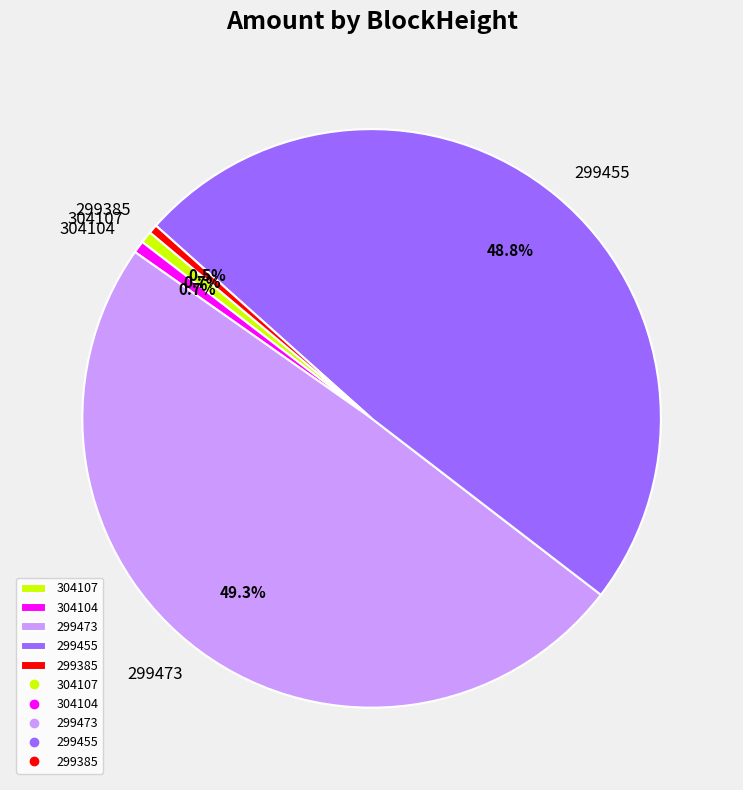

What percentage is the 299473 slice, to the nearest percent?

49%